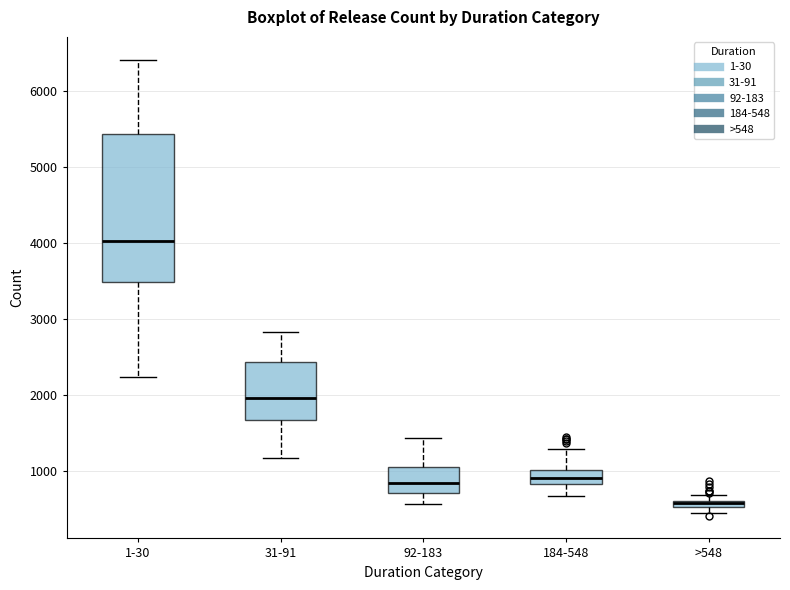

Where is the lower edge of the box for 31-91 on the y-axis? The values are not printed on the chart, so give them approximately, as read against the axis.

1700